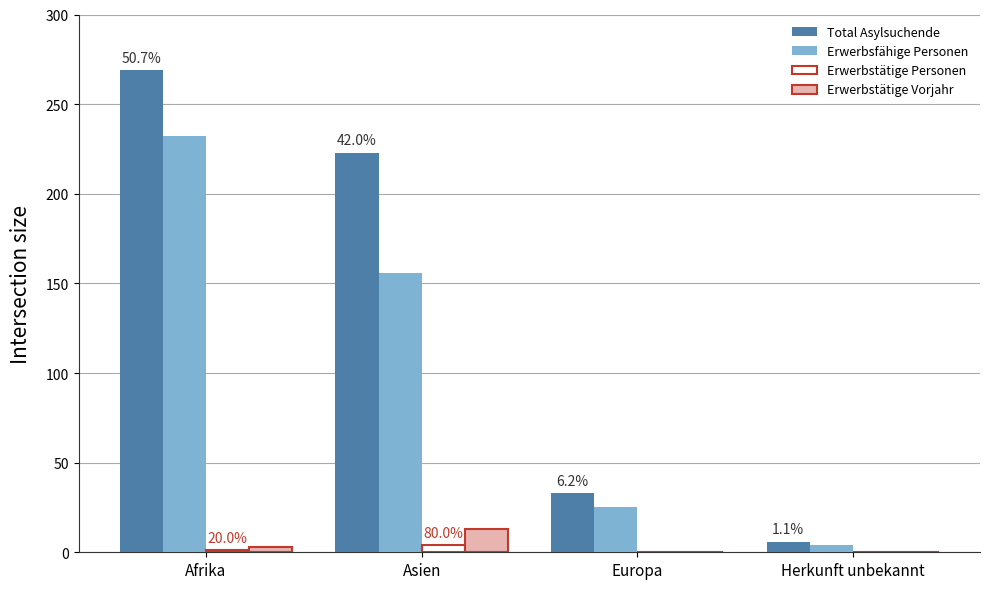

What are all the series names shown in the legend?

Total Asylsuchende, Erwerbsfähige Personen, Erwerbstätige Personen, Erwerbstätige Vorjahr